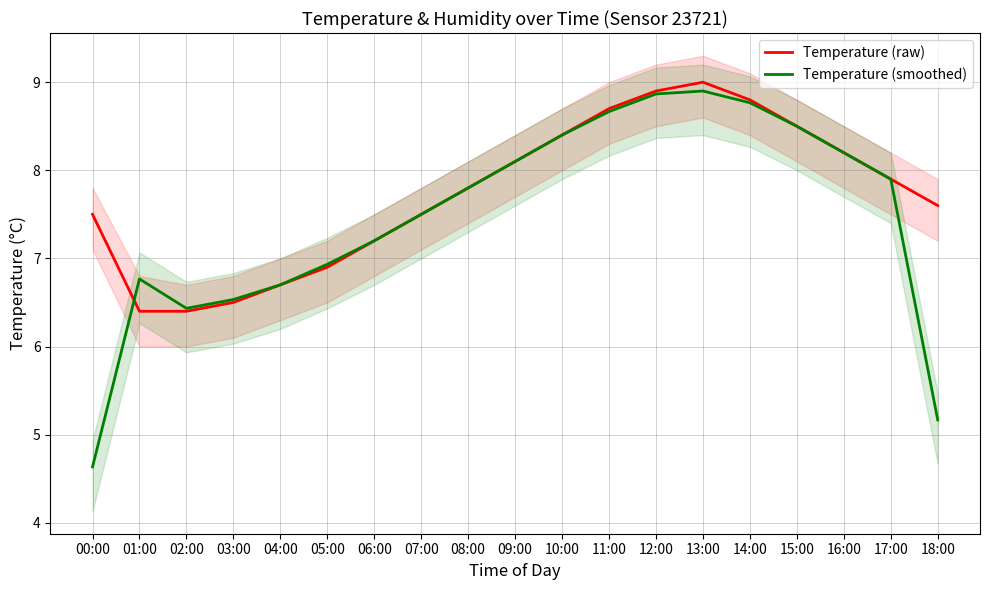

How many distinct data groups are displayed?

2